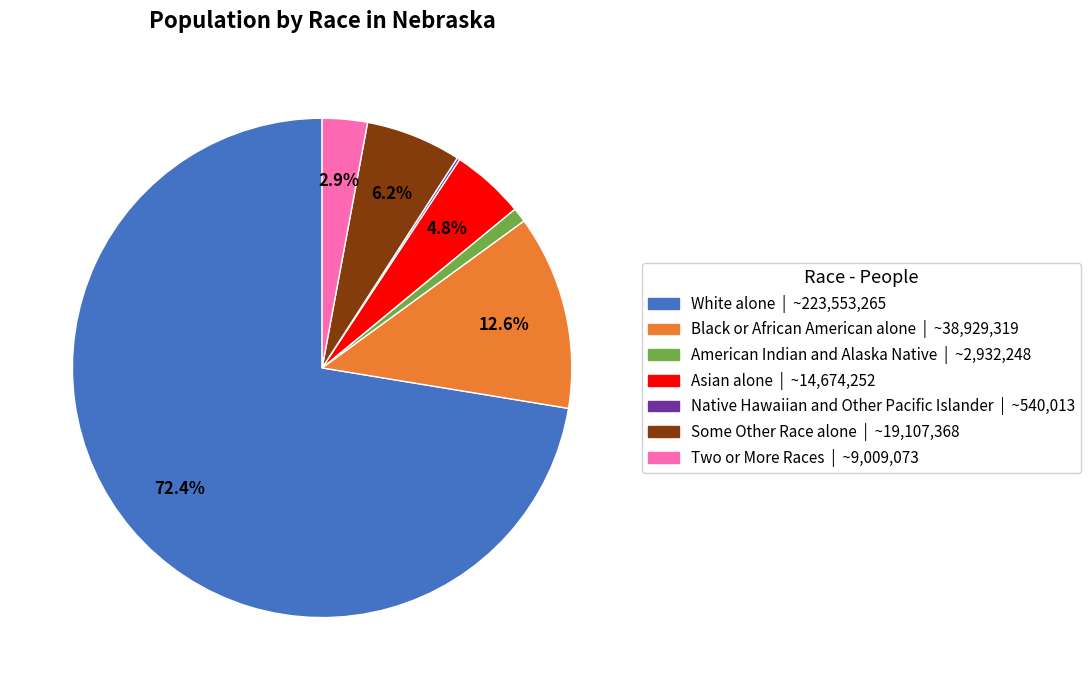

Which category has the biggest portion of the pie?

White alone